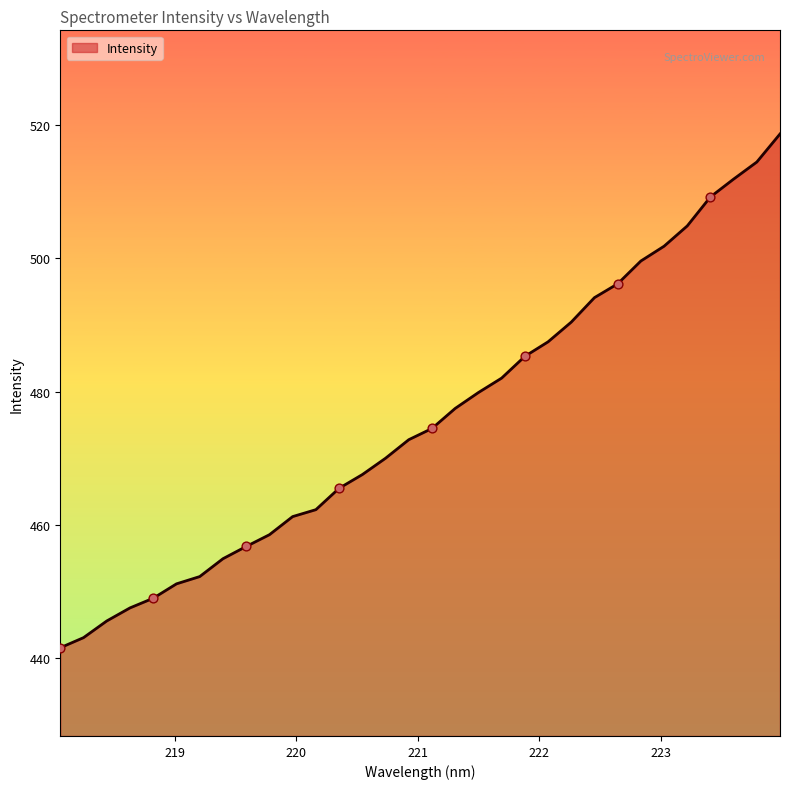

What is the difference between the maximum and minimum values?

77.1